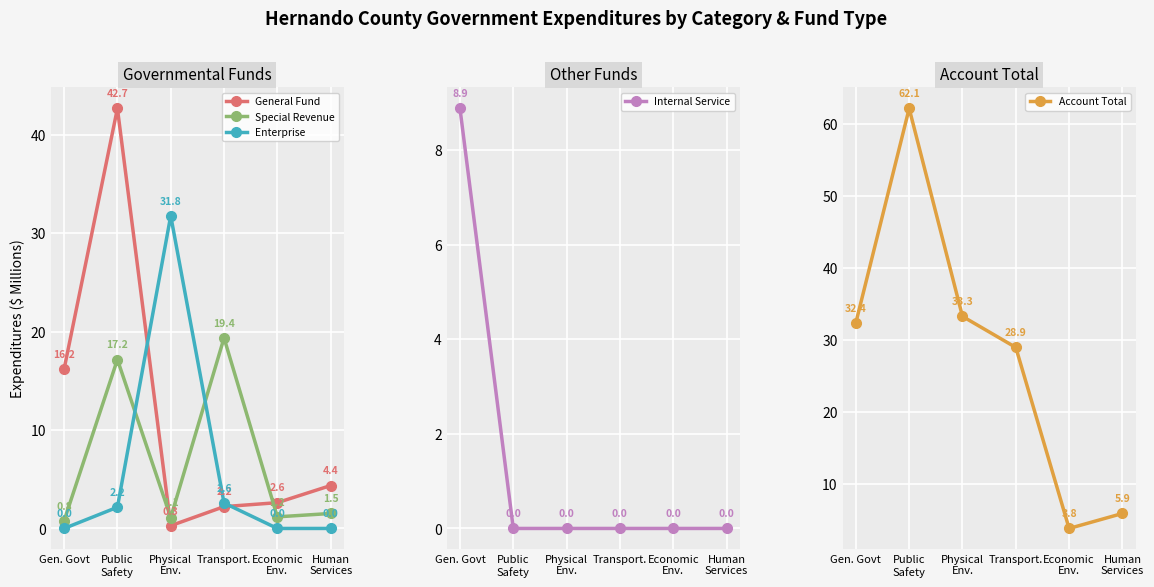

Rank the series by their maximum value, from lowest to highest.

Internal Service, Special Revenue, Enterprise, General Fund, Account Total